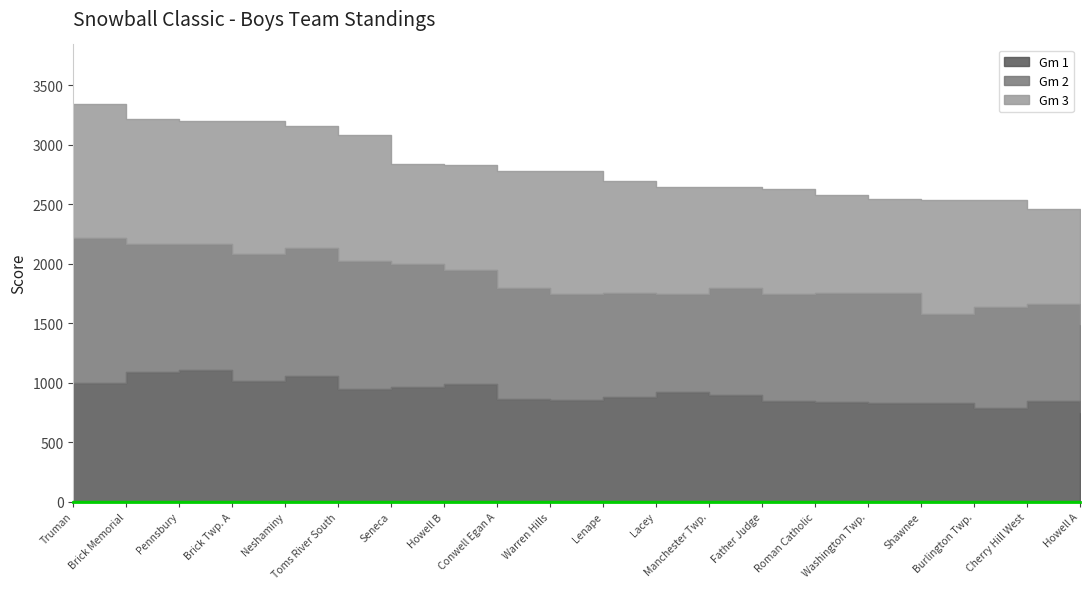

What value does the Gm 2 series have at Lacey?

822